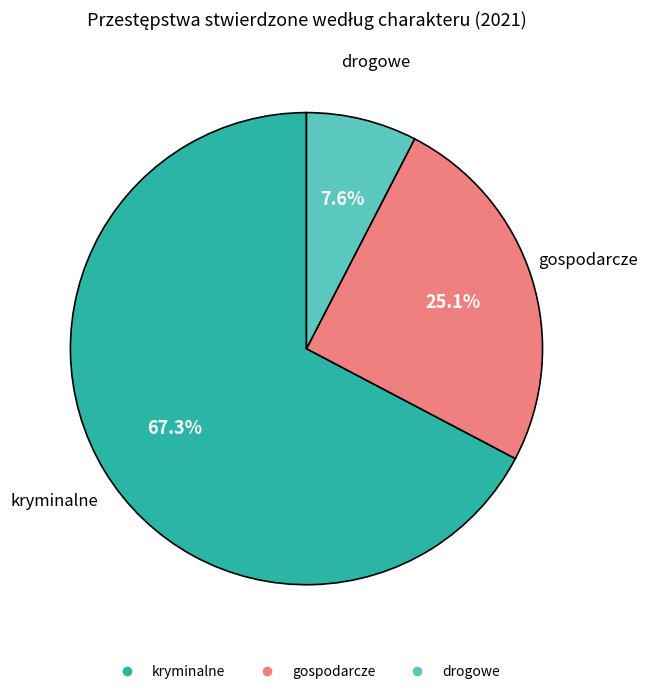

What is the ratio of the value at kryminalne to the value at drogowe?

8.9